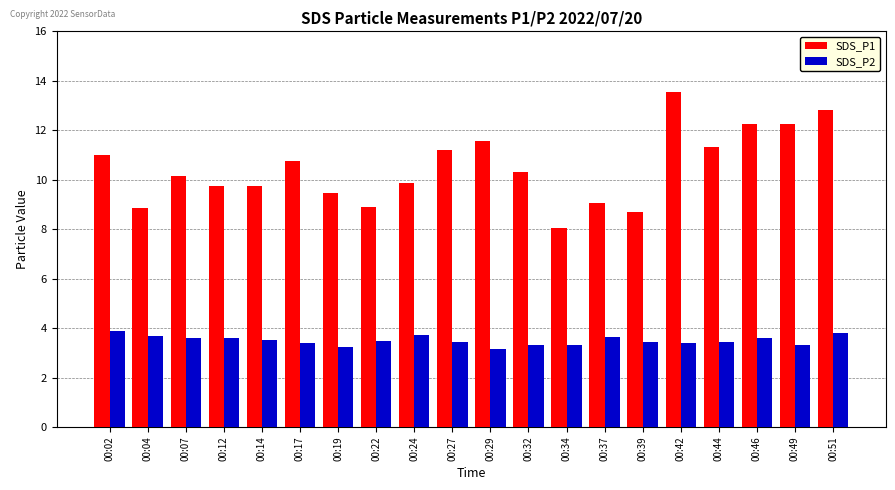

What is the sum of all SDS_P2 values?

69.9